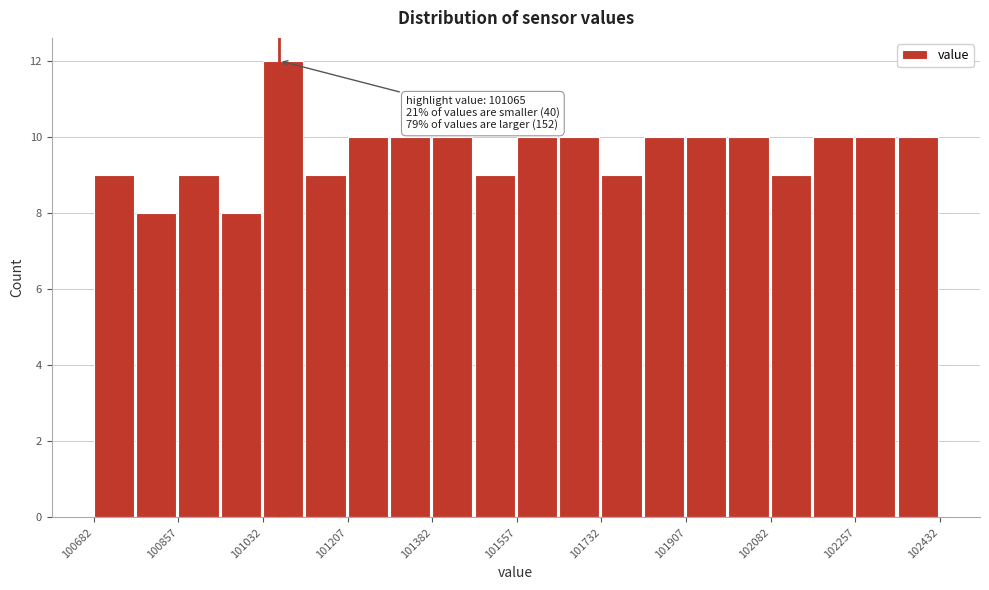

Over which range of the x-axis is the bar tallest?

101040 to 101120